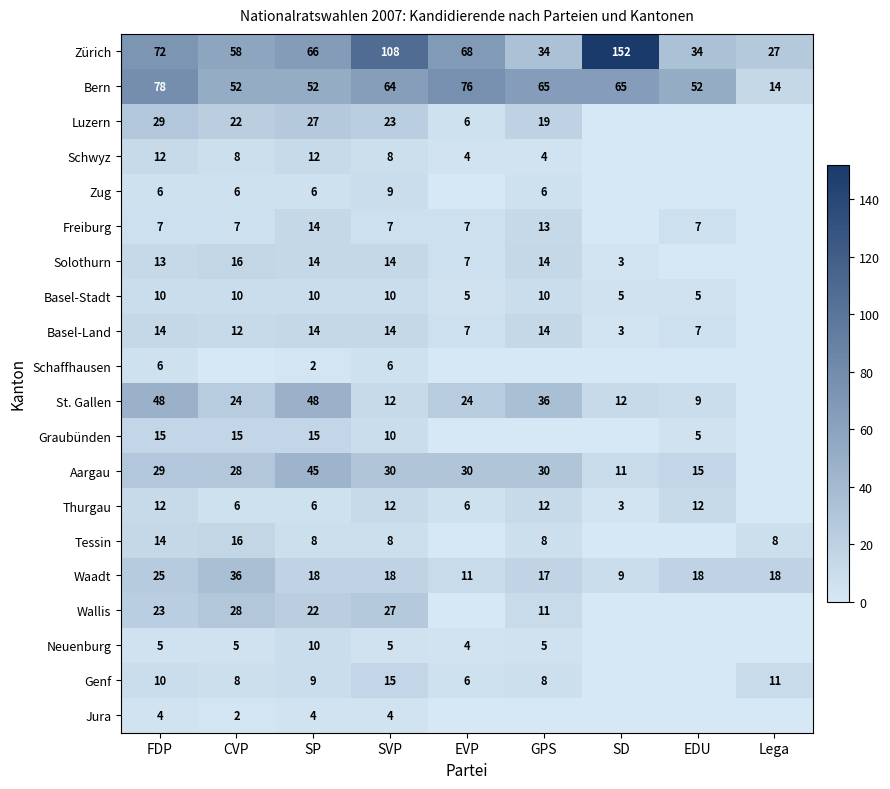

The Bern series shows 23 at Lega. True or false?

False